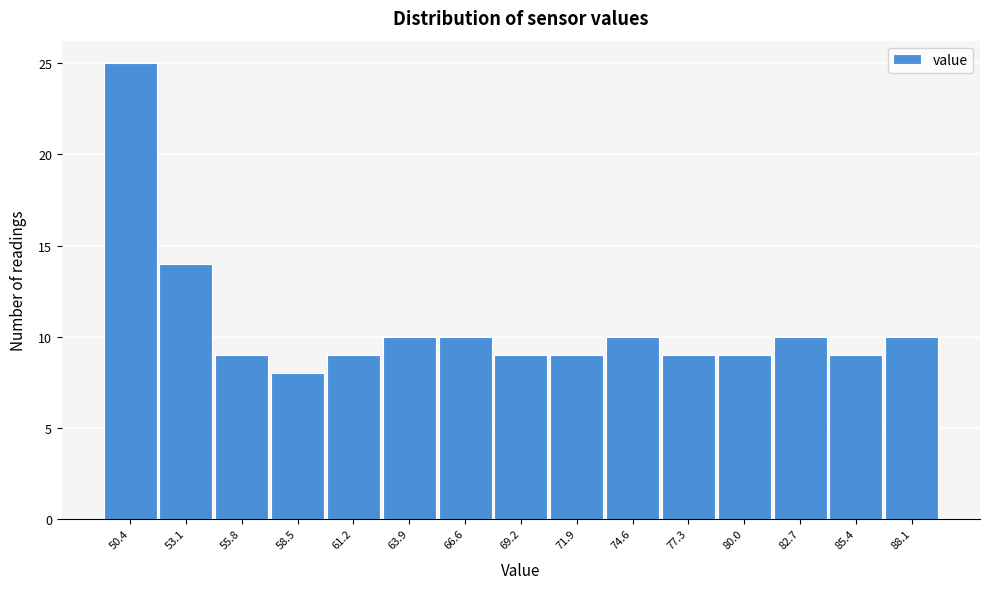

Reading left to right, transcribe all the data shown in this chart.

50.4=25	53.1=14	55.8=9	58.5=8	61.2=9	63.9=10	66.6=10	69.2=9	71.9=9	74.6=10	77.3=9	80.0=9	82.7=10	85.4=9	88.1=10